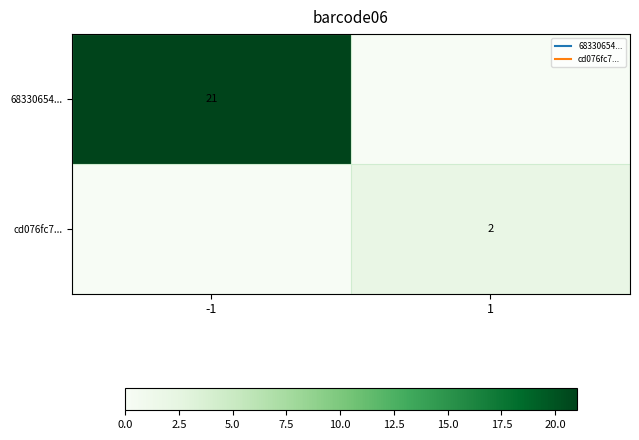

List the series in order of their overall mean, highest first.

68330654..., cd076fc7...